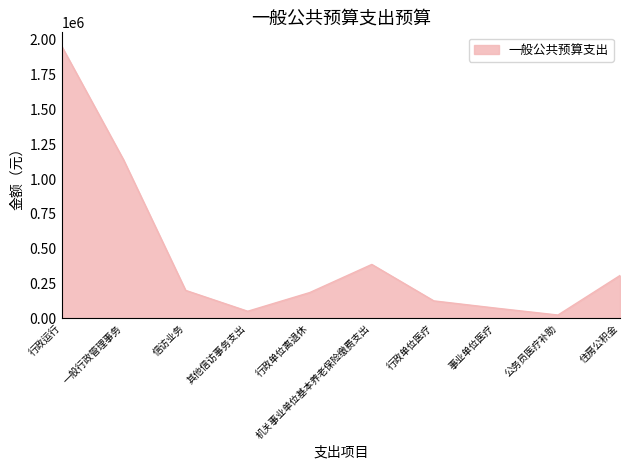

Reading right to left, what are all the values shown in this chart?

306901.8	22800.0	72452.8	124475.8	386392.5	184406.1	50000.0	200000.0	1137683.5	1956482.9